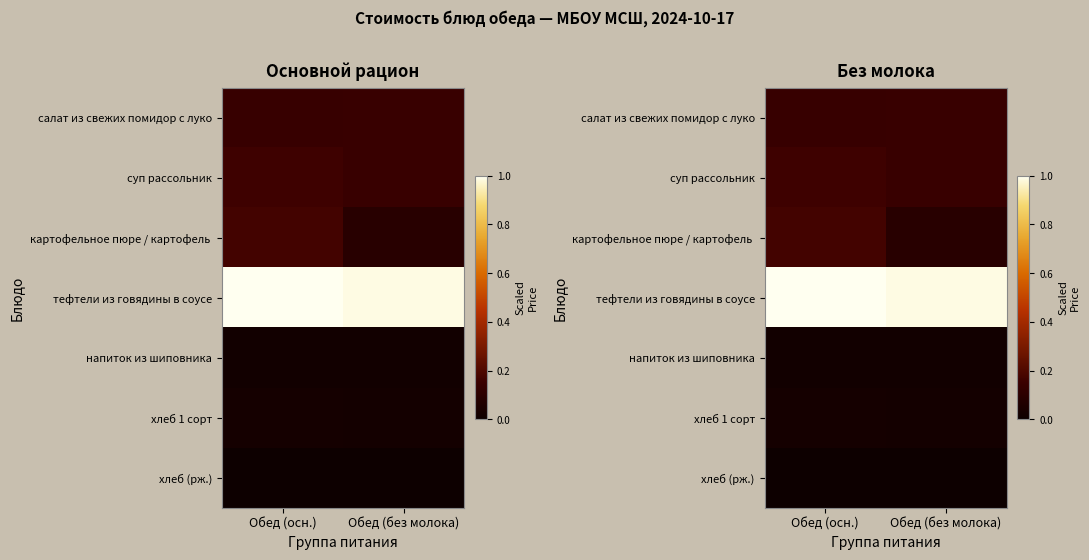

Rank the series at Обед (осн.) from highest to lowest value.

тефтели из говядины в соусе, картофельное пюре / картофель, суп рассольник, салат из свежих помидор с луко, хлеб 1 сорт, напиток из шиповника, хлеб (рж.)